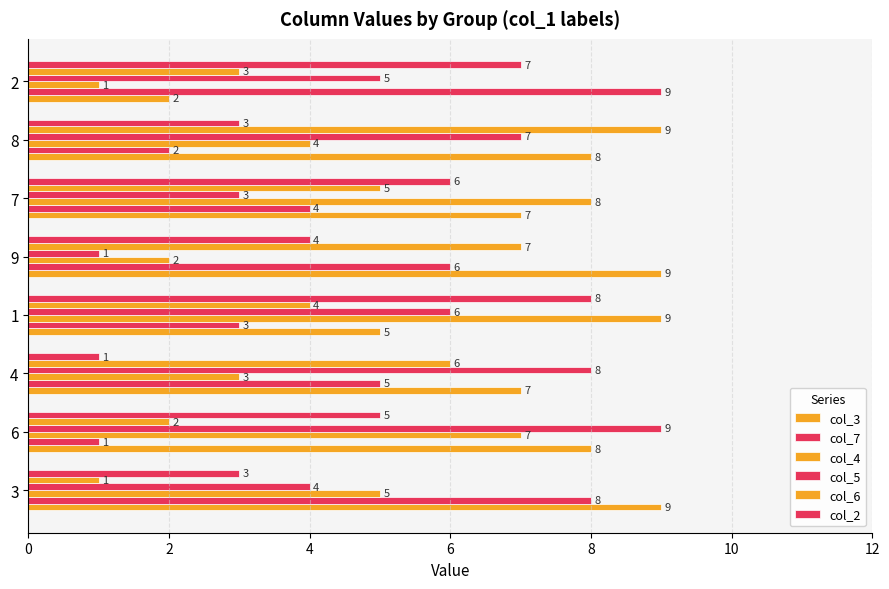

Count the number of data series in this chart.

6